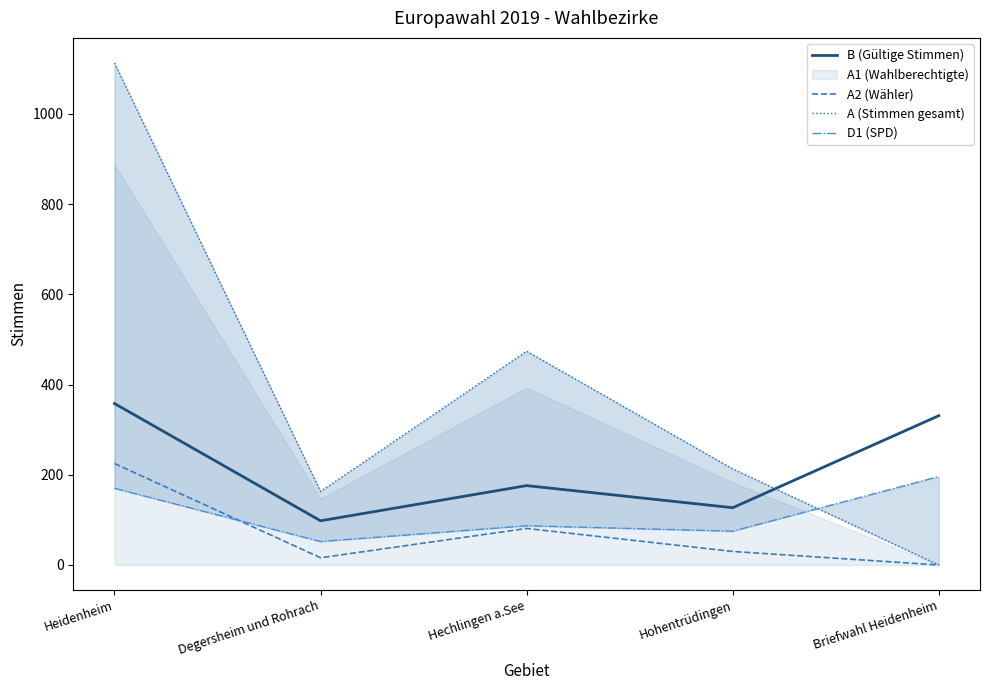

Count the B (Gültige Stimmen) values in the range 127 to 331.

3